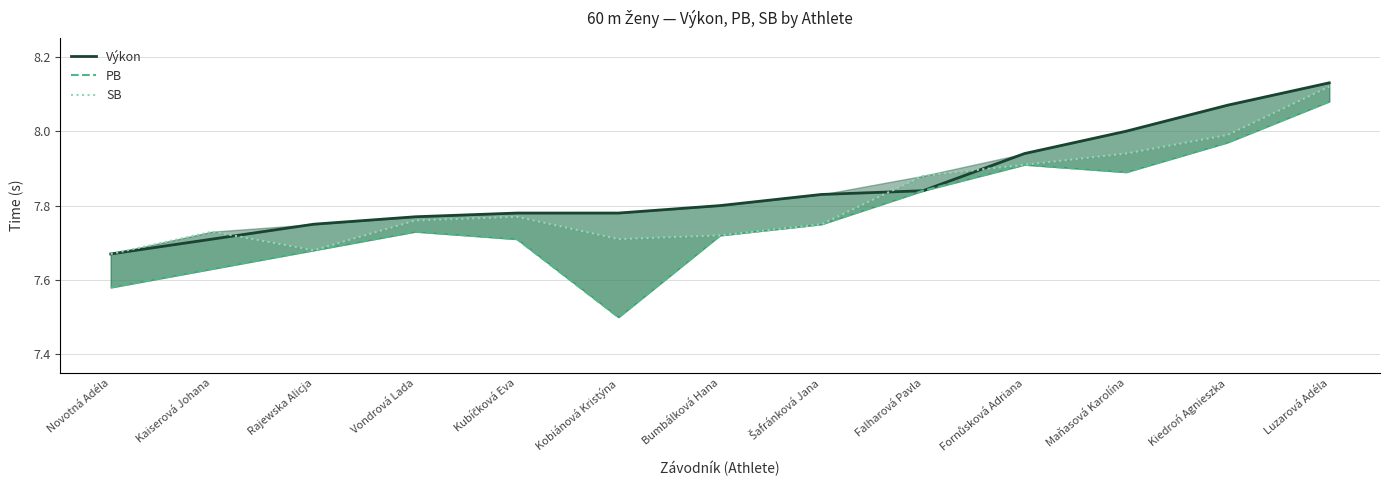

At which label does SB reach its peak?

Luzarová Adéla